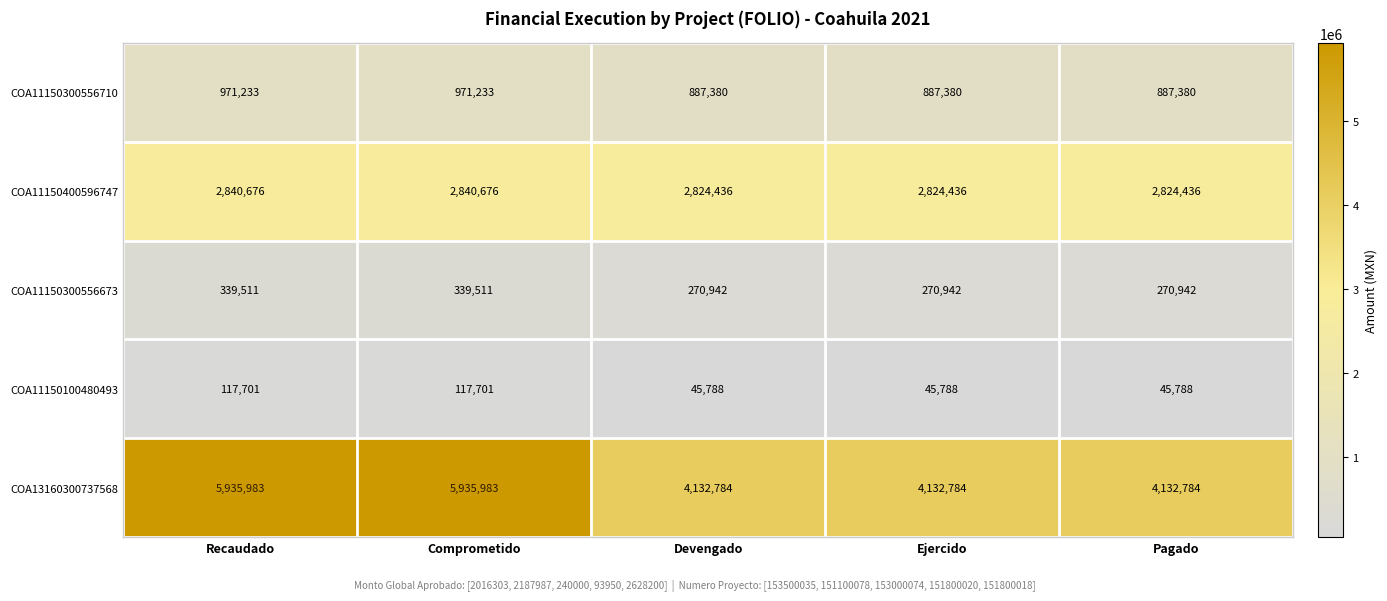

What is the difference between the highest and lowest values at Devengado?

4086996